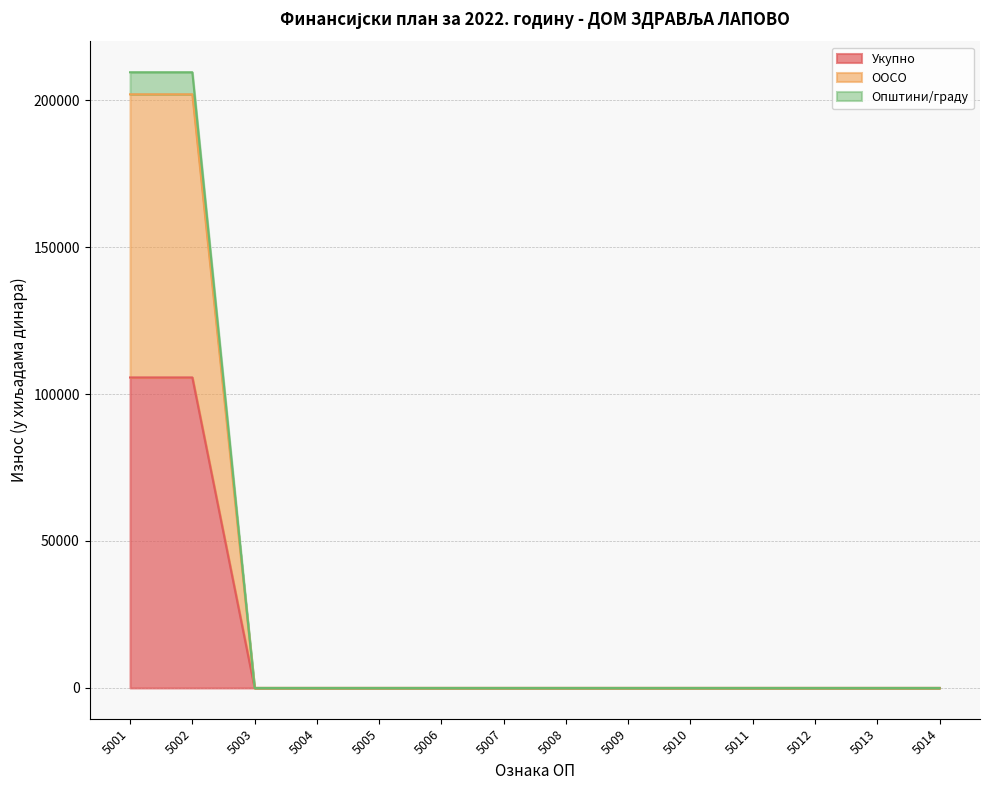

Which series has the largest total across all categories?

Укупно